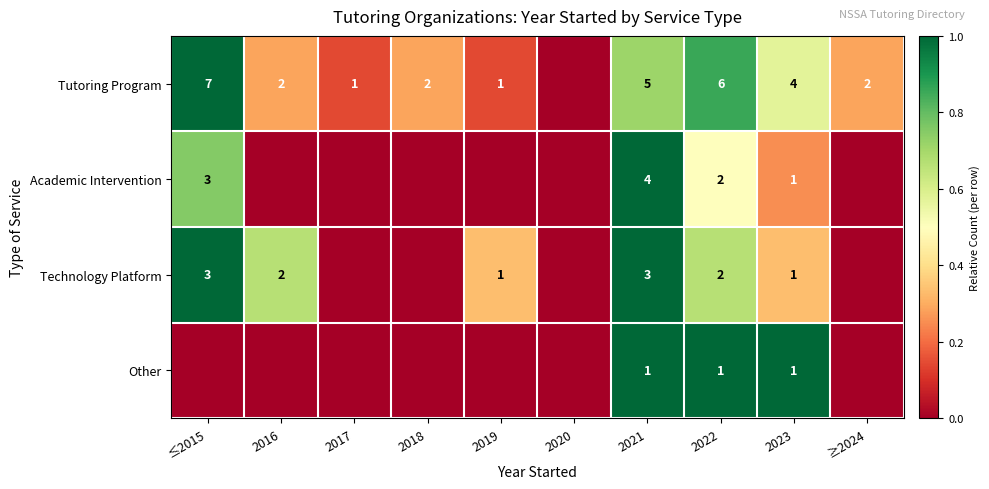

True or false: Technology Platform has a value of 2 at 2022.

True